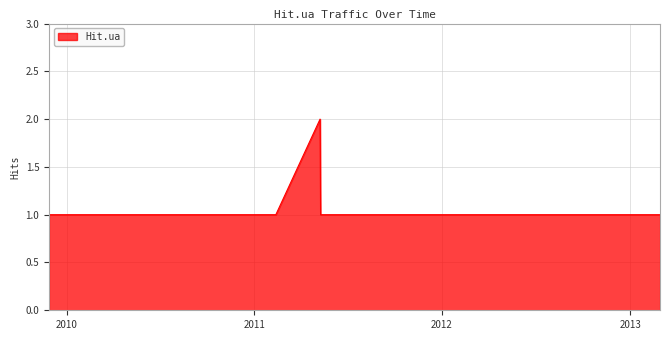

How many lines are shown in the chart?

1